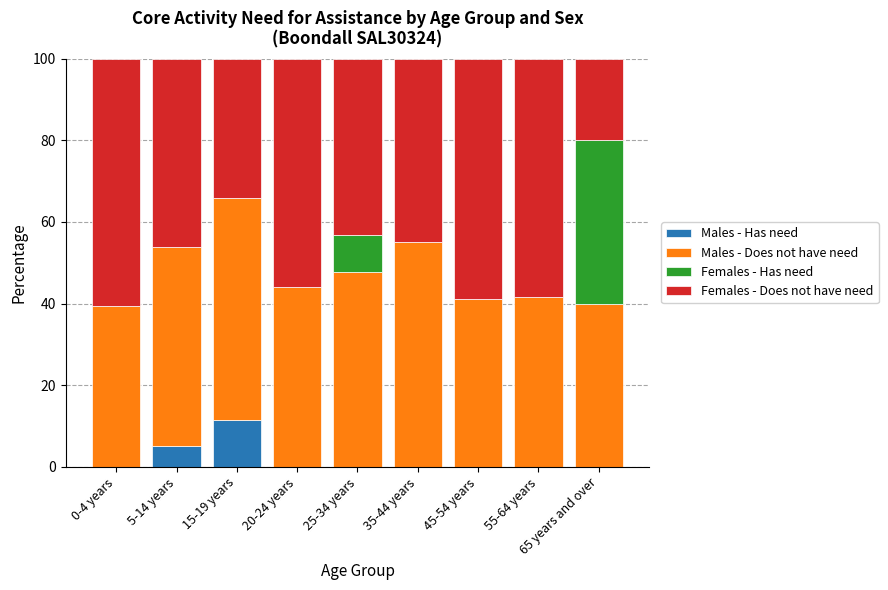

Does the chart contain stacked bars?

Yes